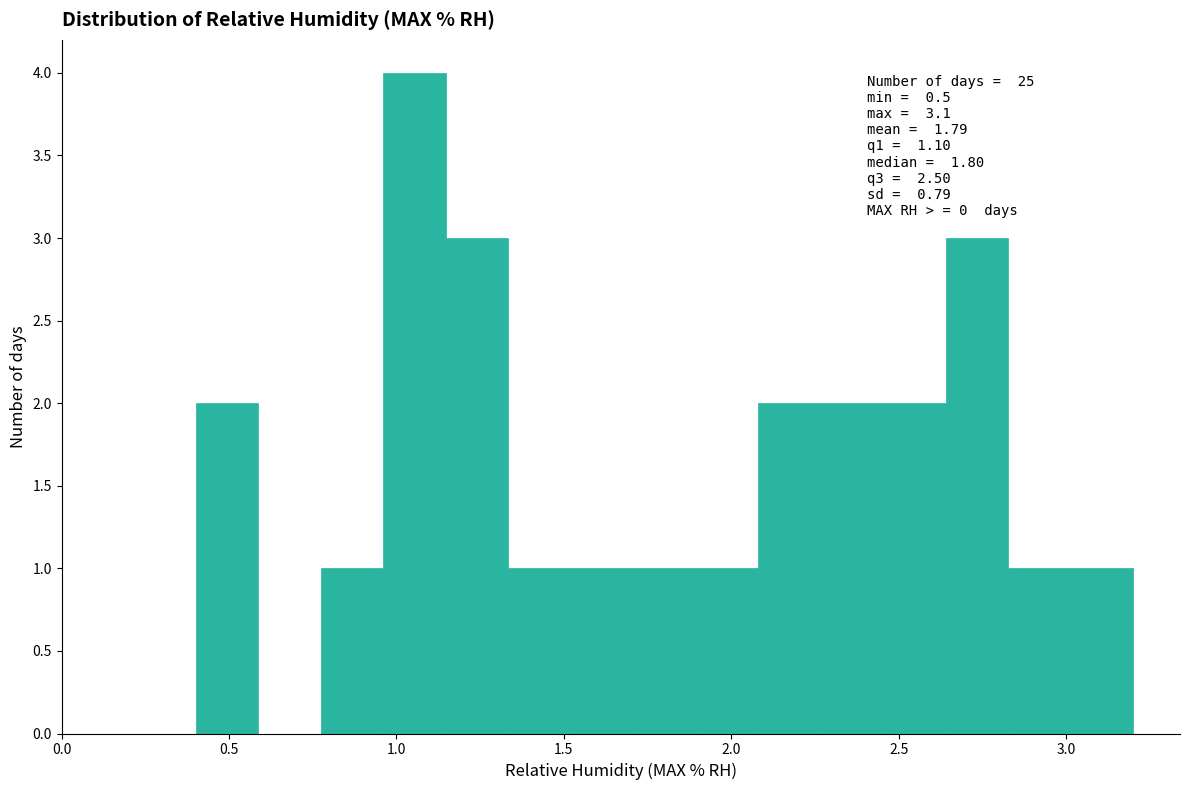

Read against the x-axis, roughly where is the centre of the tallest bar?

1.05